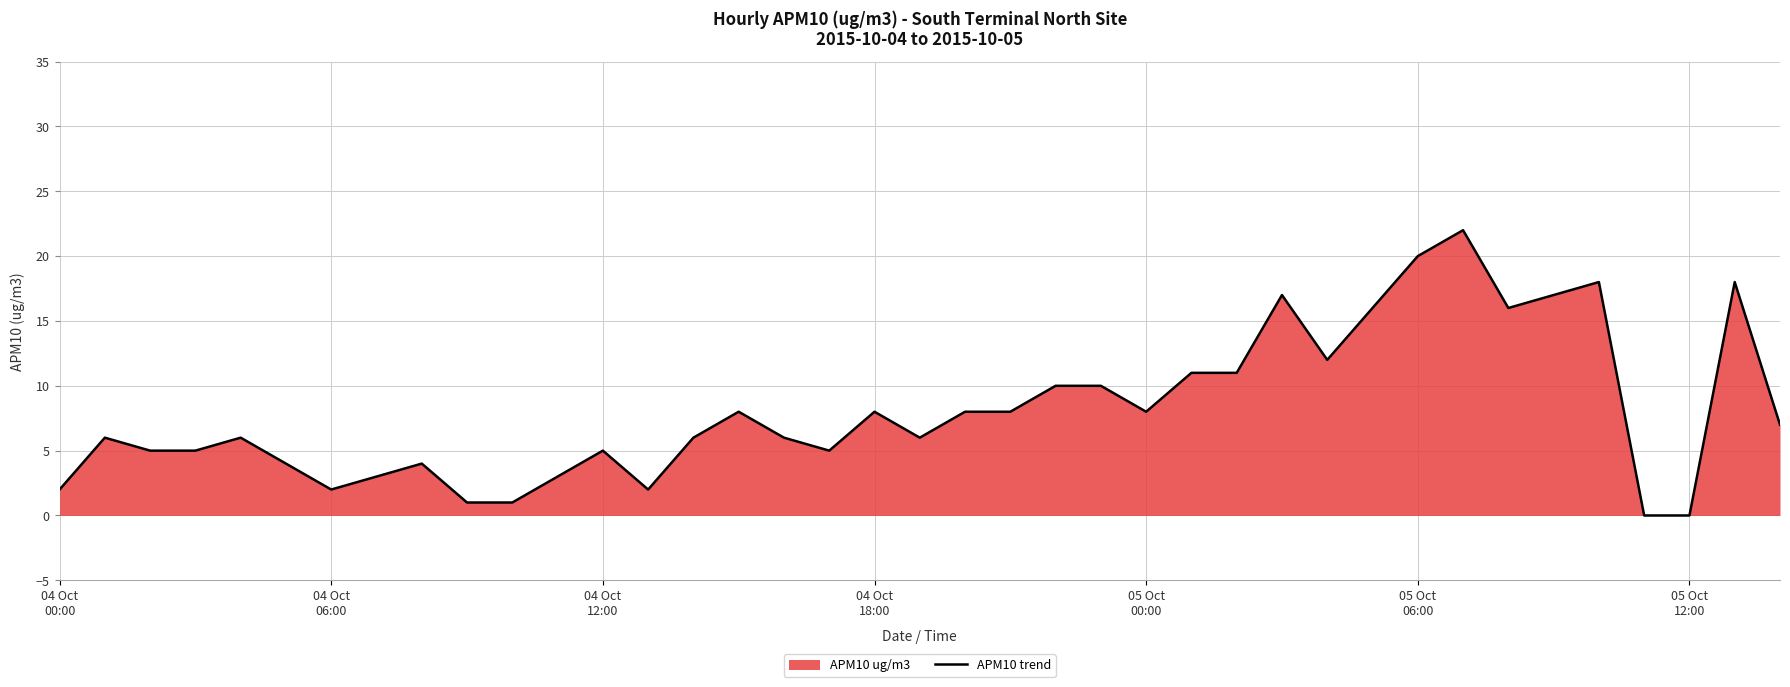

How many interior local valleys (lower than both neighbors) does the data have?

7